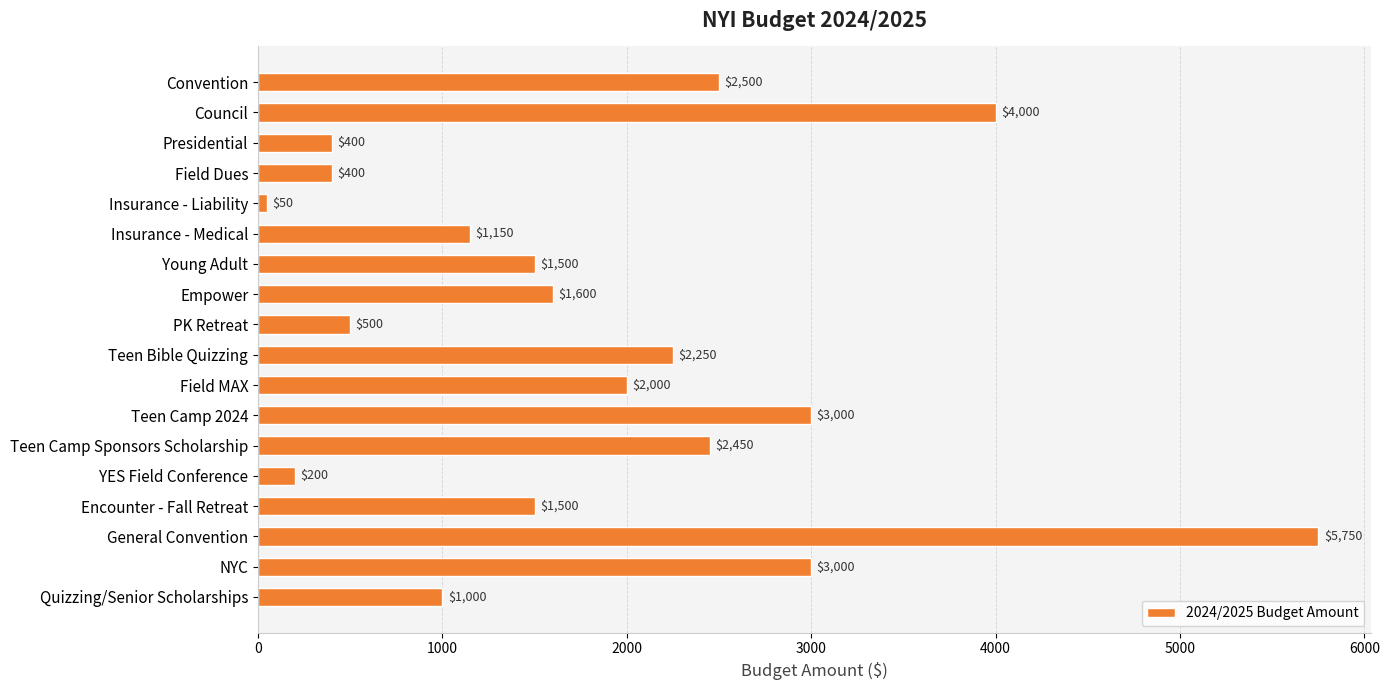

Between Field Dues and Convention, which is larger?

Convention